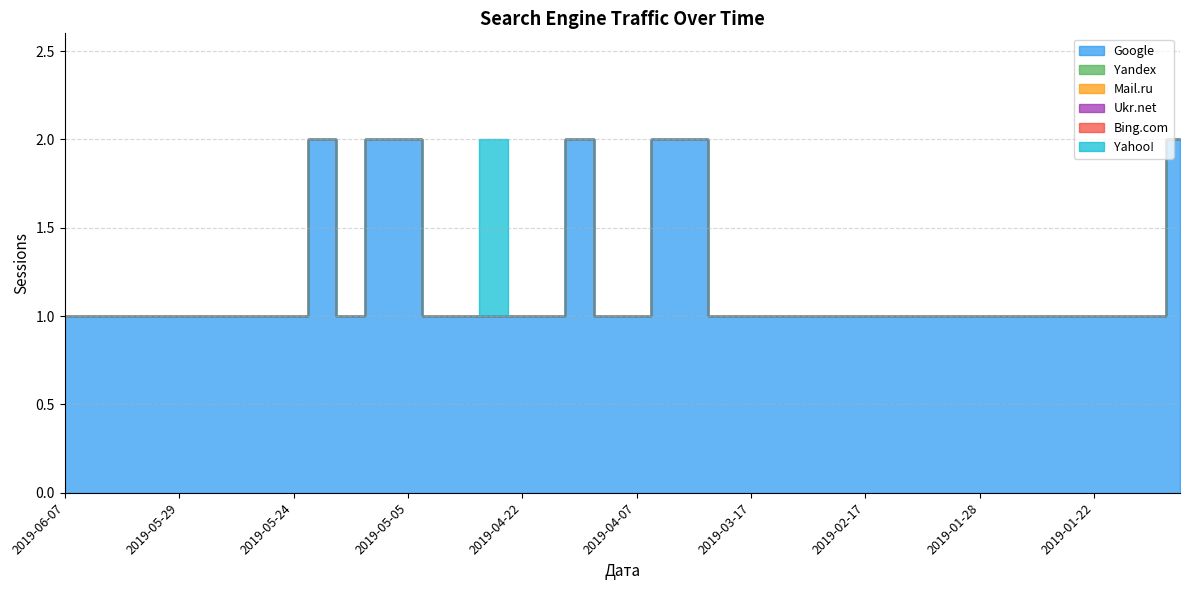

At how many categories does at least one series exceed 0?

40